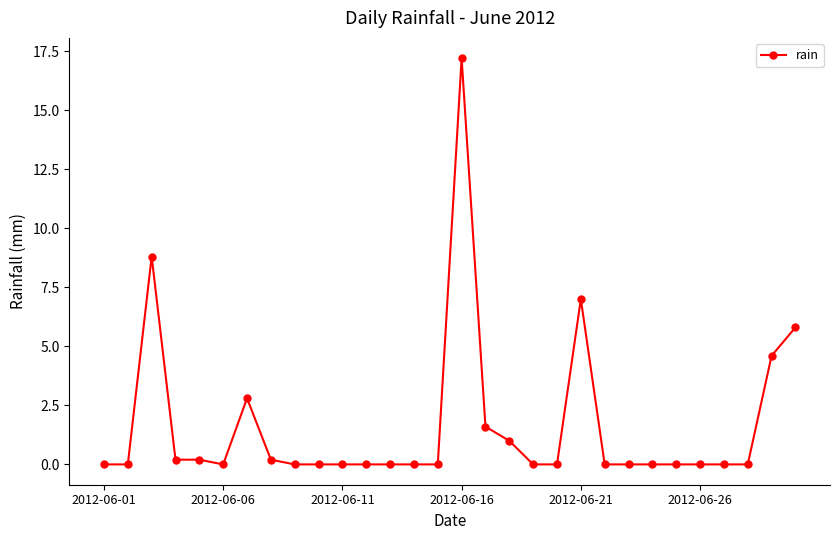

What is the maximum value shown in the chart?

17.2